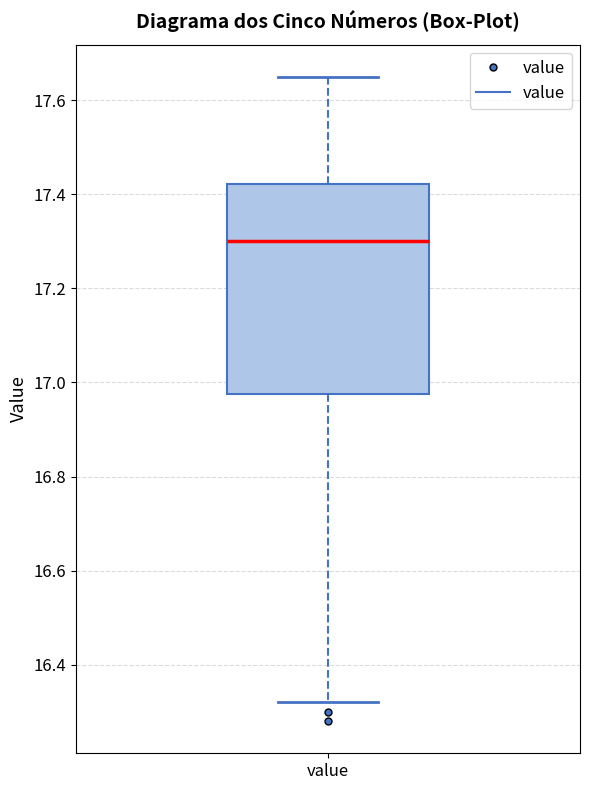

Read this box plot against the y-axis: the position of the median line, the range covered by the box, and the ends of both whiskers. The values are not printed on the chart, so give them approximately, as read against the axis.

median 17.30, box 16.98 to 17.42, whiskers 16.32 to 17.66